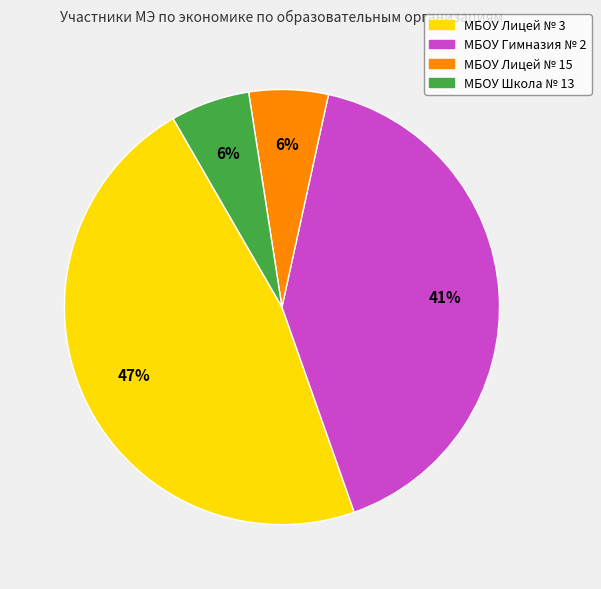

Which has a higher value, МБОУ Лицей № 3 or МБОУ Гимназия № 2?

МБОУ Лицей № 3